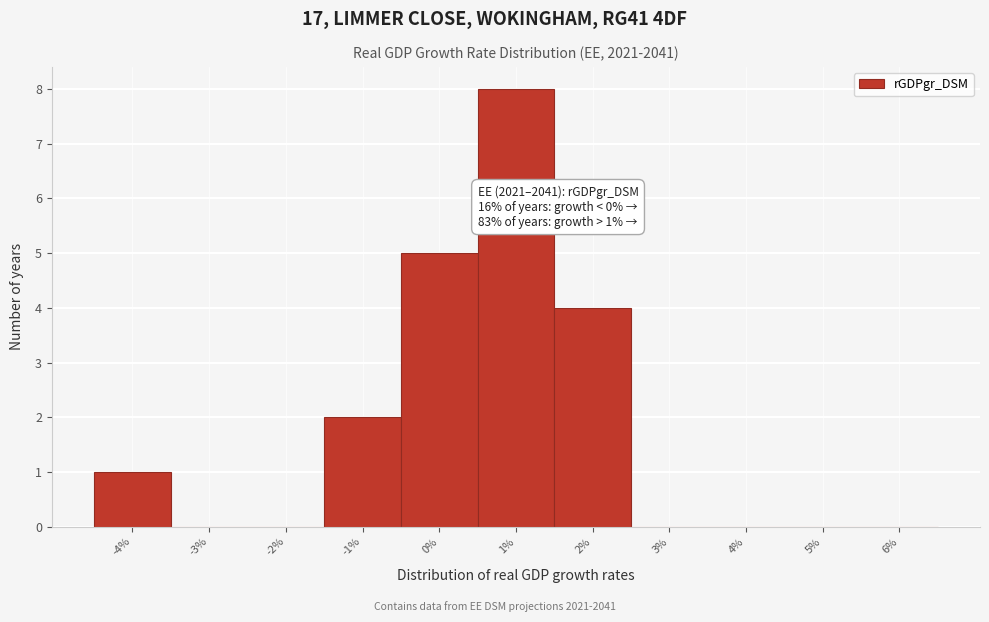

Reading left to right, transcribe all the data shown in this chart.

-4%=1	-3%=0	-2%=0	-1%=2	0%=5	1%=8	2%=4	3%=0	4%=0	5%=0	6%=0